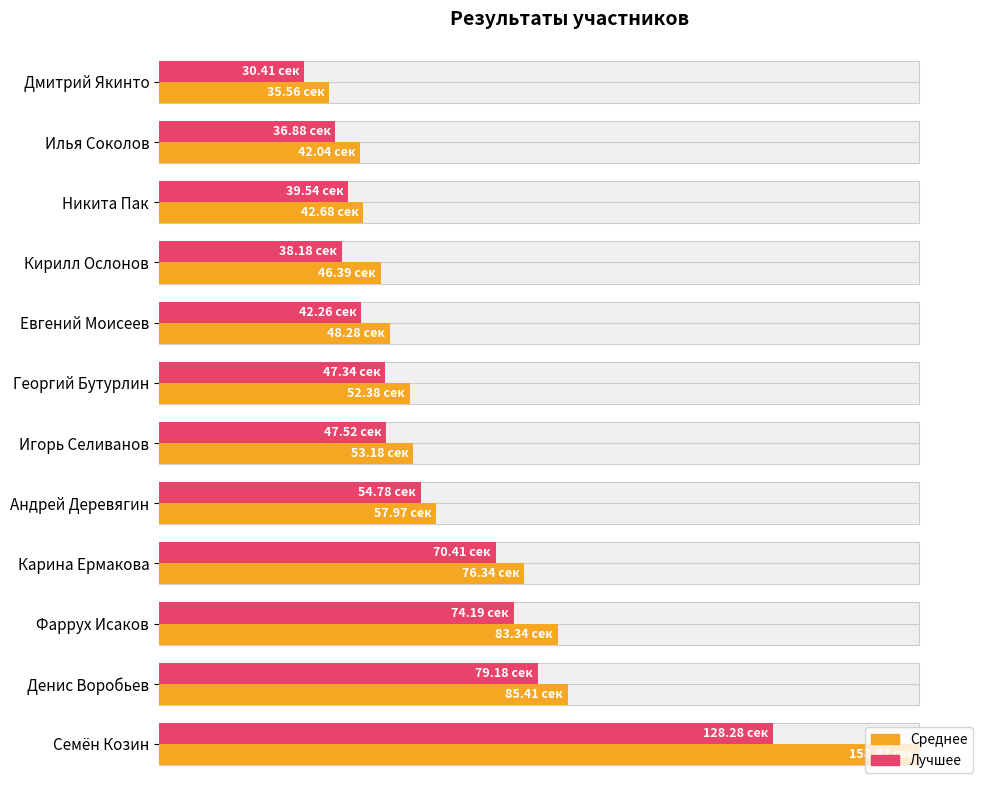

Does the chart contain stacked bars?

No